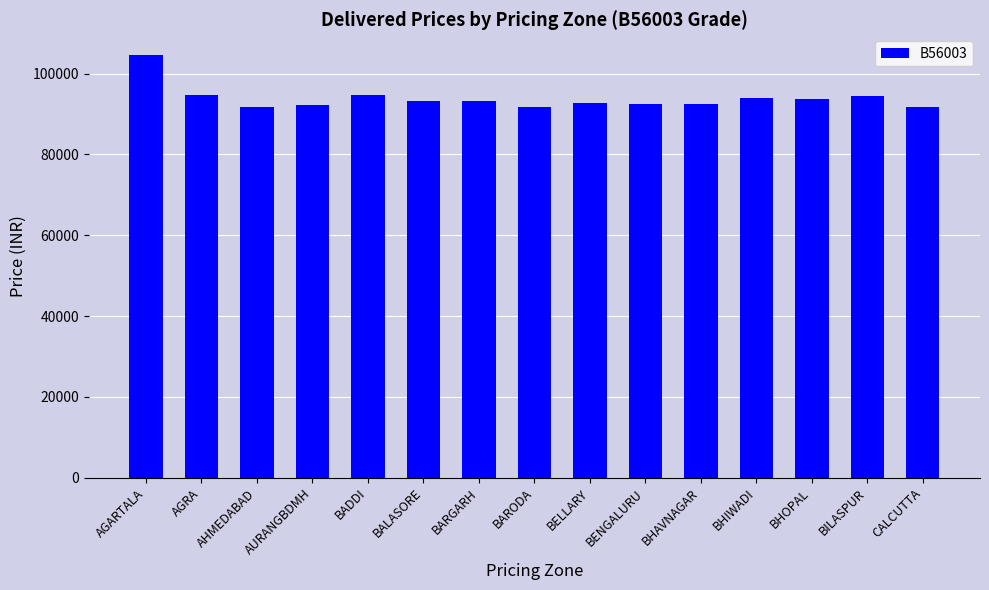

What position from the left is BENGALURU?

10